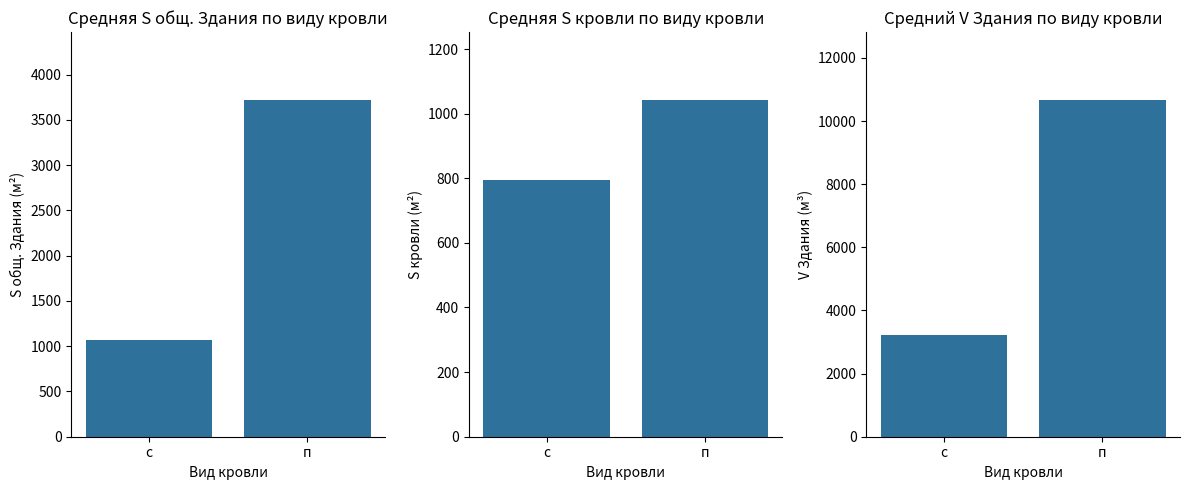

Which label corresponds to the smallest value in the chart?

с